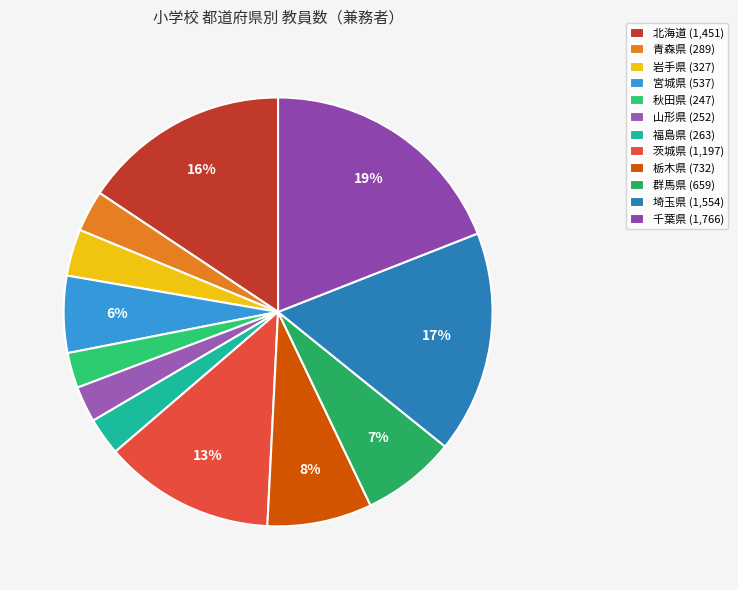

Which slice is the smallest?

秋田県